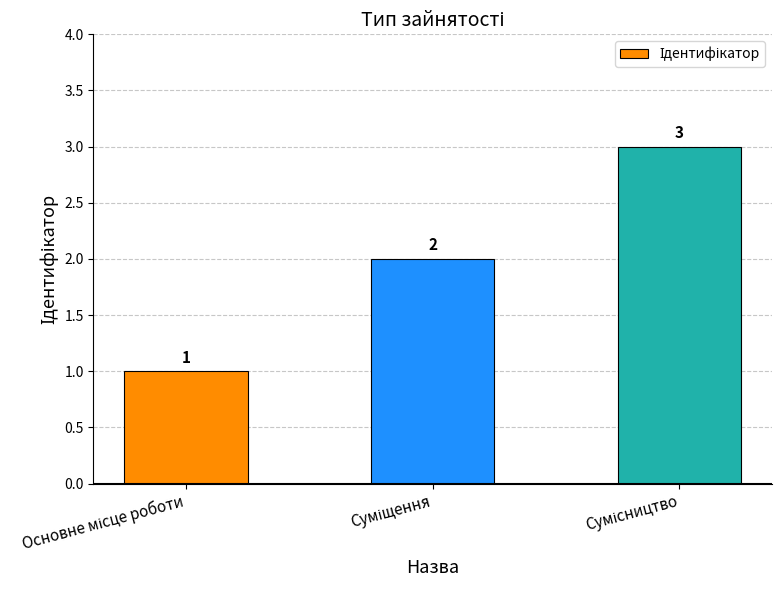

What is the value of the 3rd bar from the left?

3